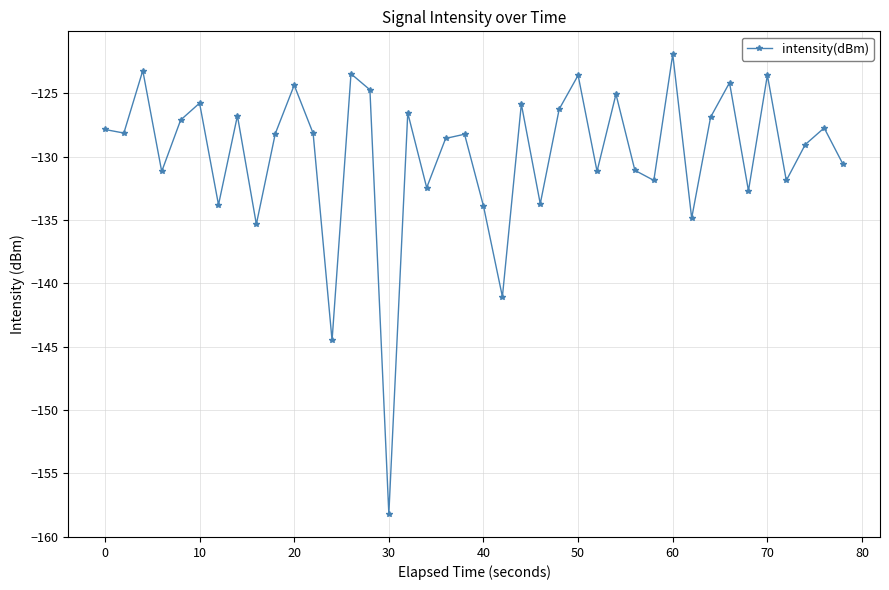

What is the value of the 9th point from the left?

-135.3